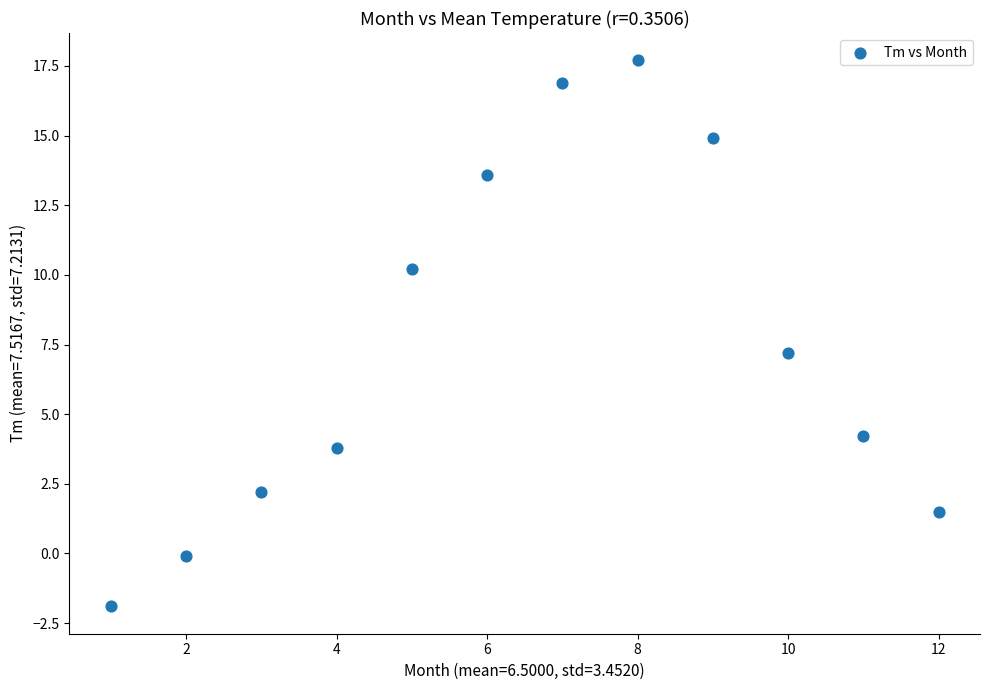

What is the range of X values (max minus min)?

11.0